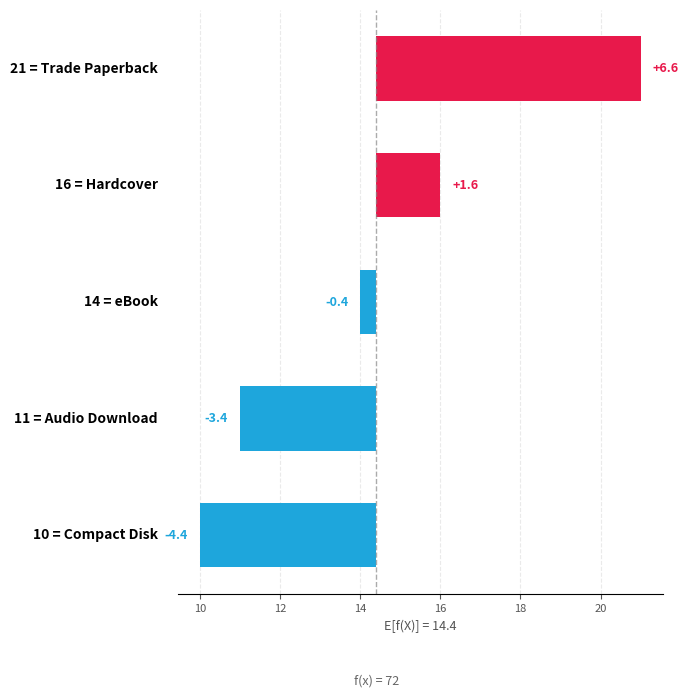

What is the maximum value shown in the chart?

6.6